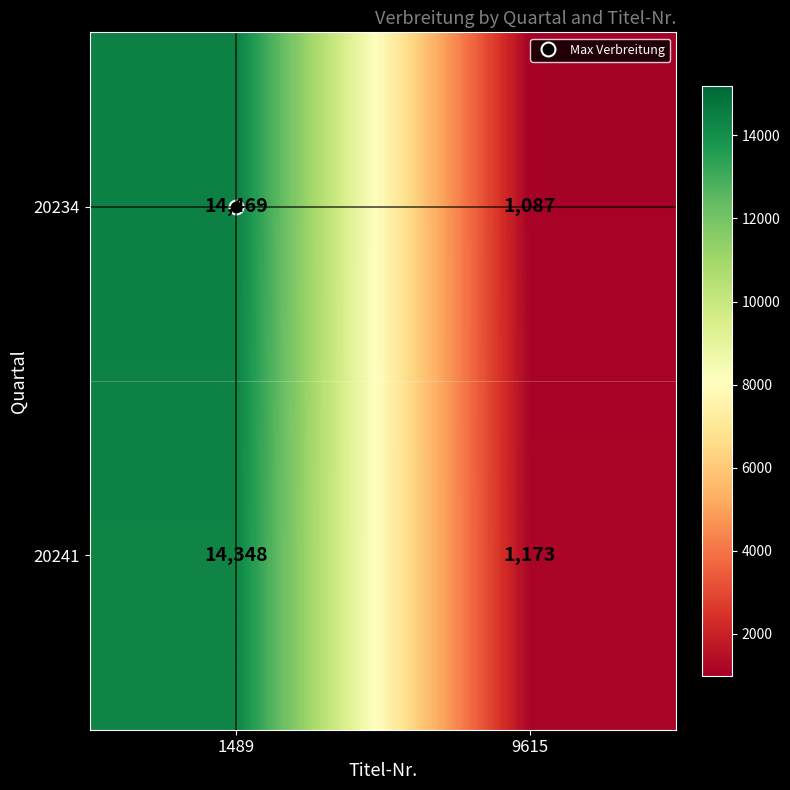

The value of 20234 at 1489 is 9668. True or false?

False